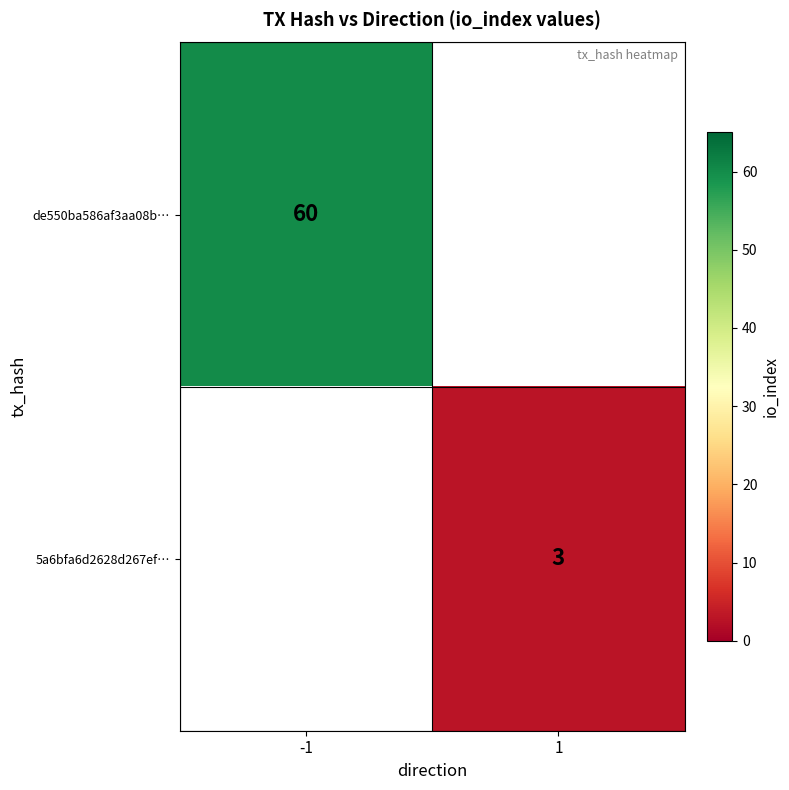

The value of de550ba586af3aa08b… at -1 is 34. True or false?

False